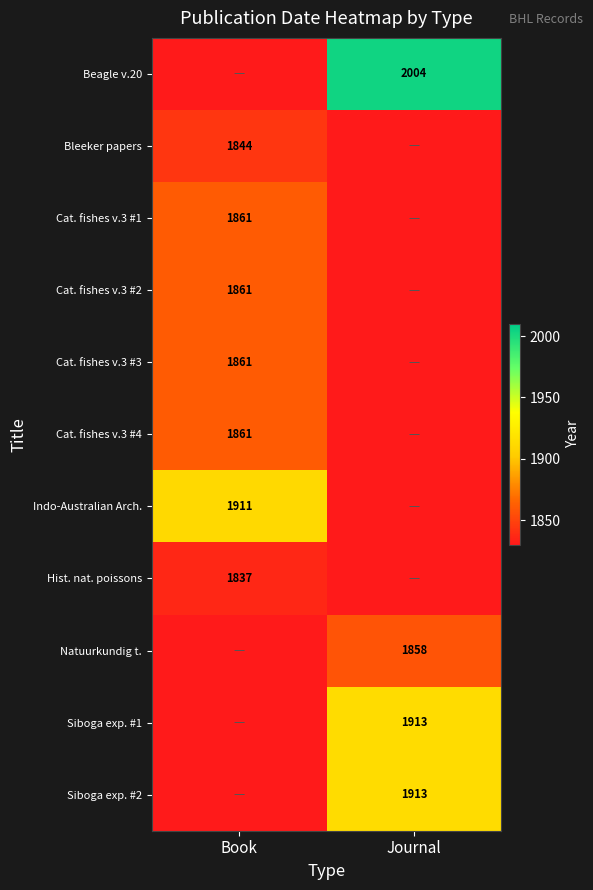

True or false: Cat. fishes v.3 #2 has a value of 1861 at Book.

True